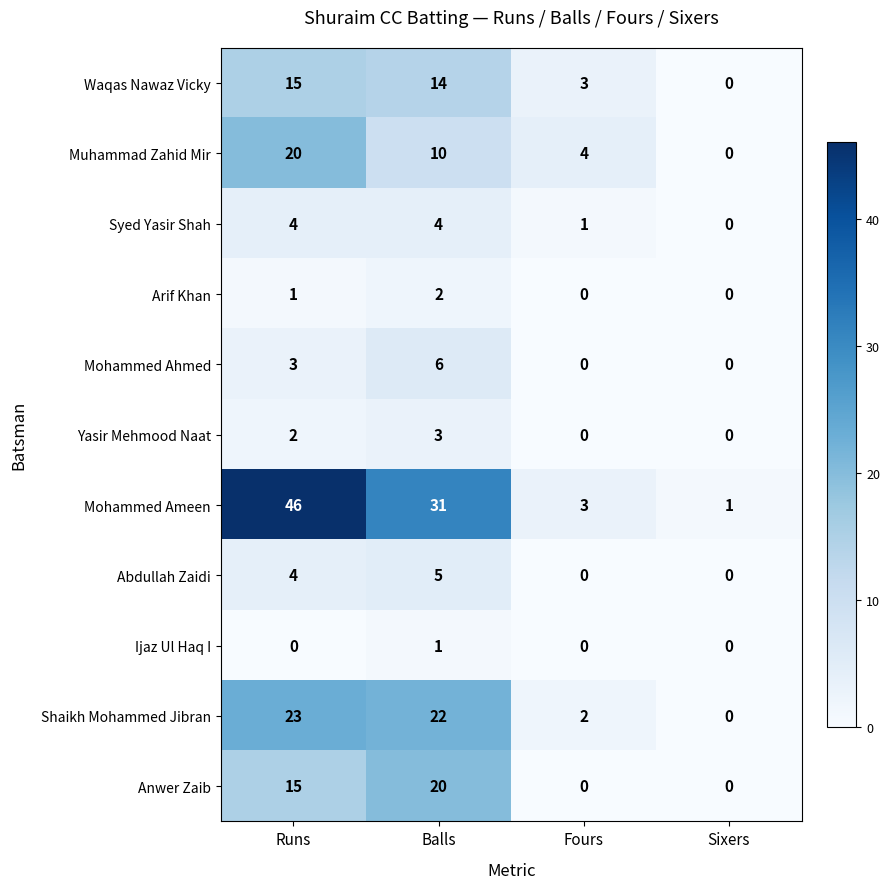

Count the number of categories in the chart.

4